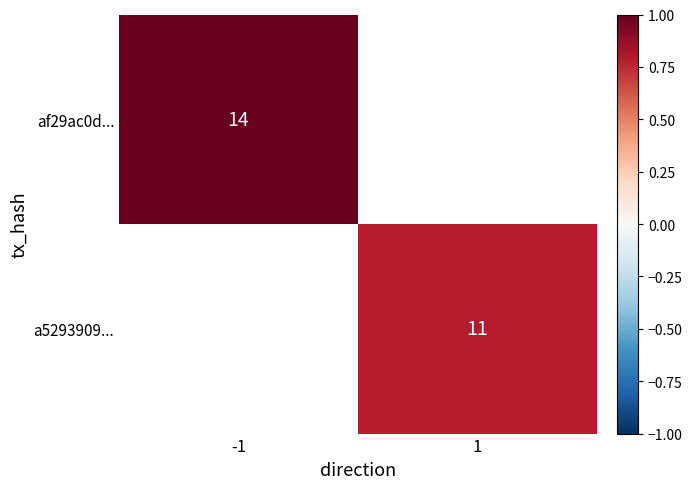

The value of af29ac0d... at -1 is 14. True or false?

True